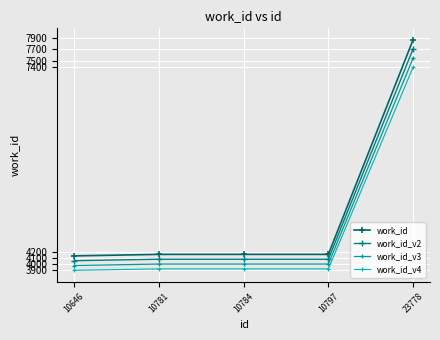

What is the value of the work_id_v3 point at the 5th from the left?

7549.4